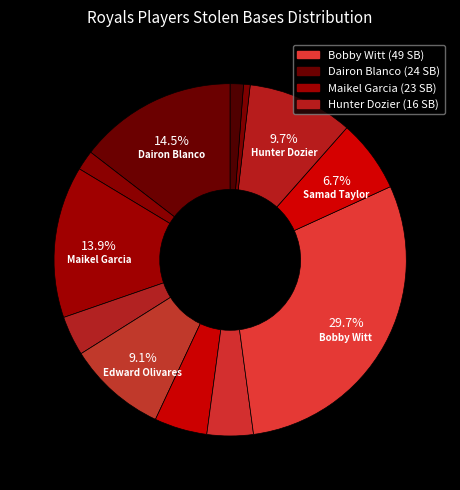

How many slices are in this pie chart?

12